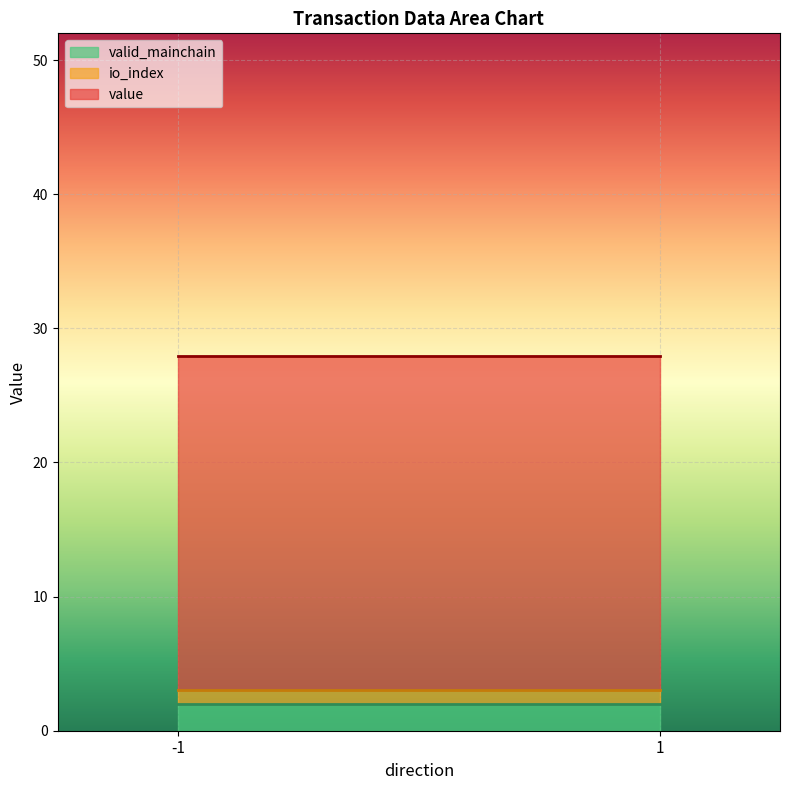

What is the sum of all value values?

49.9